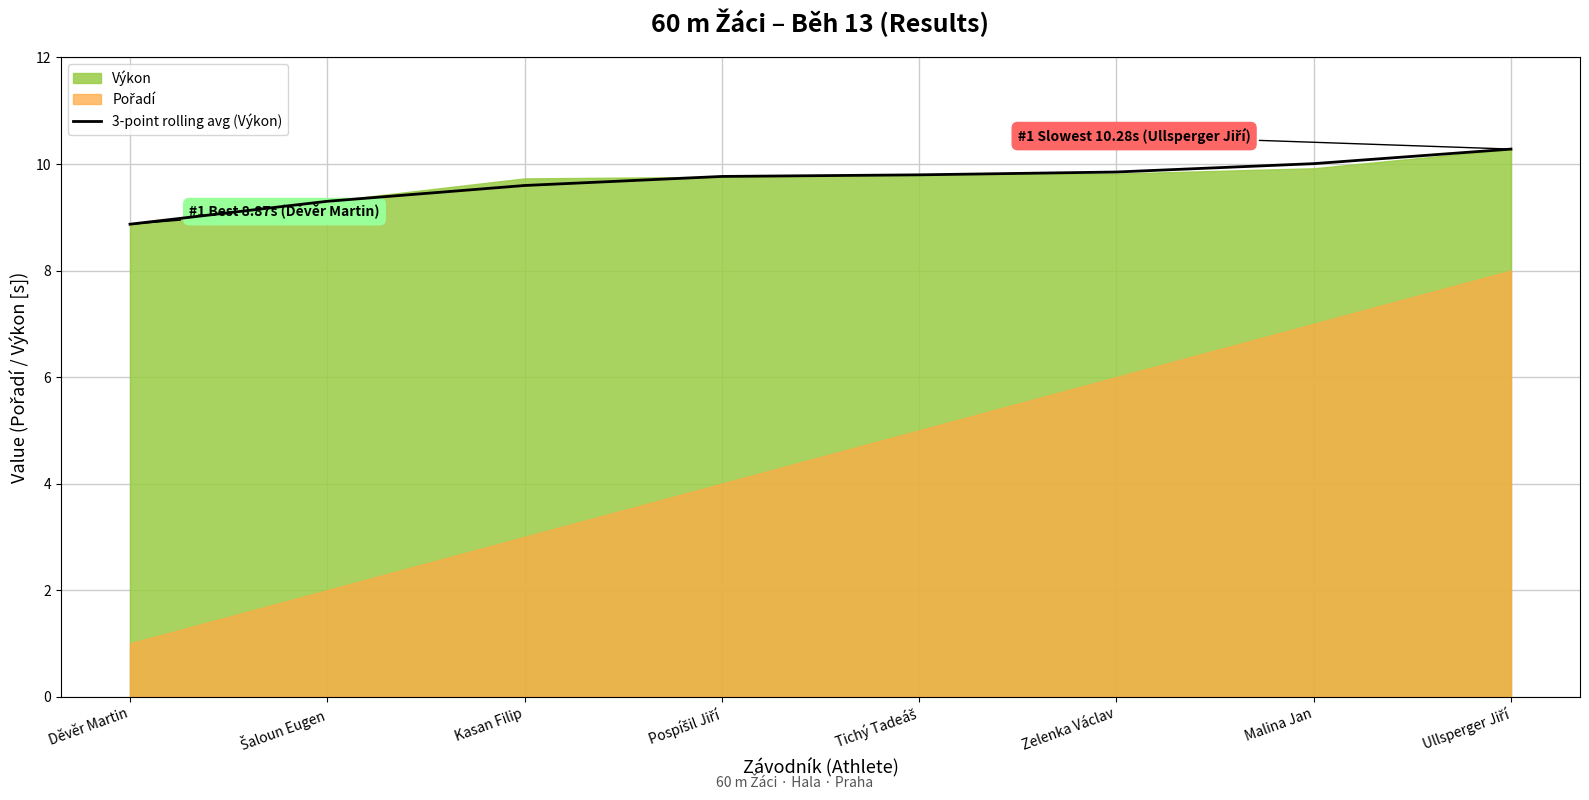

True or false: the data shows 5.2 at Šaloun Eugen.

False